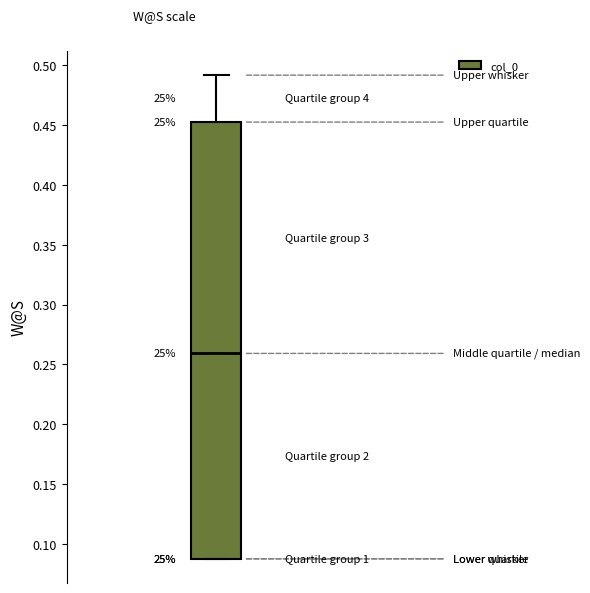

Where does the upper whisker of the box end on the y-axis? The values are not printed on the chart, so give them approximately, as read against the axis.

0.490